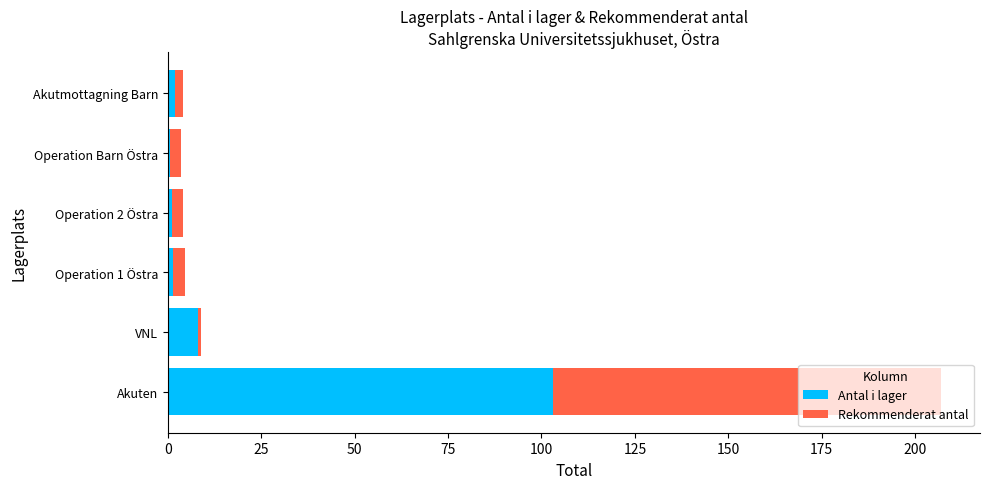

What is the maximum value for Antal i lager?

103.0